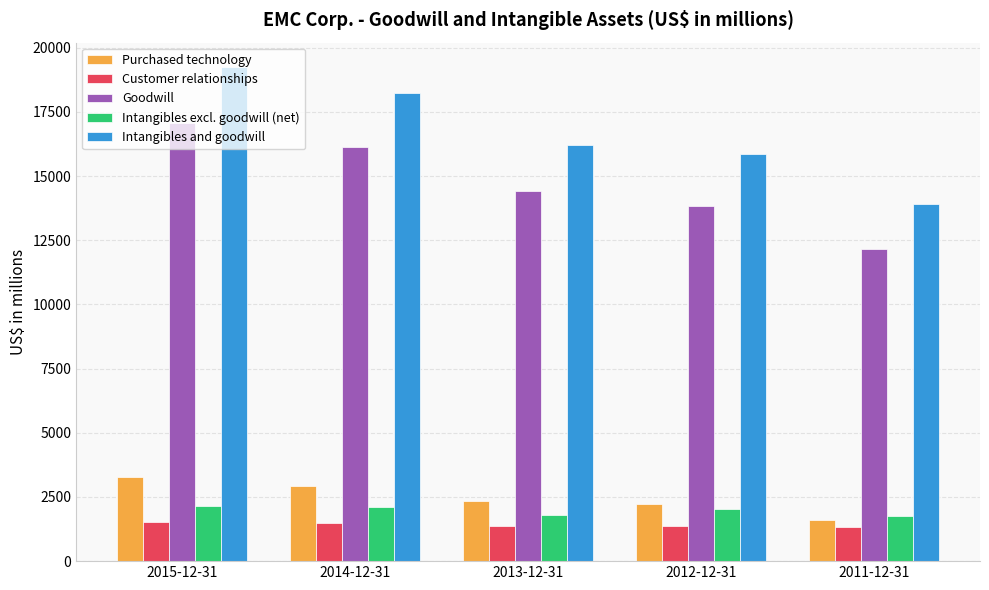

At which label does Purchased technology reach its minimum?

2011-12-31